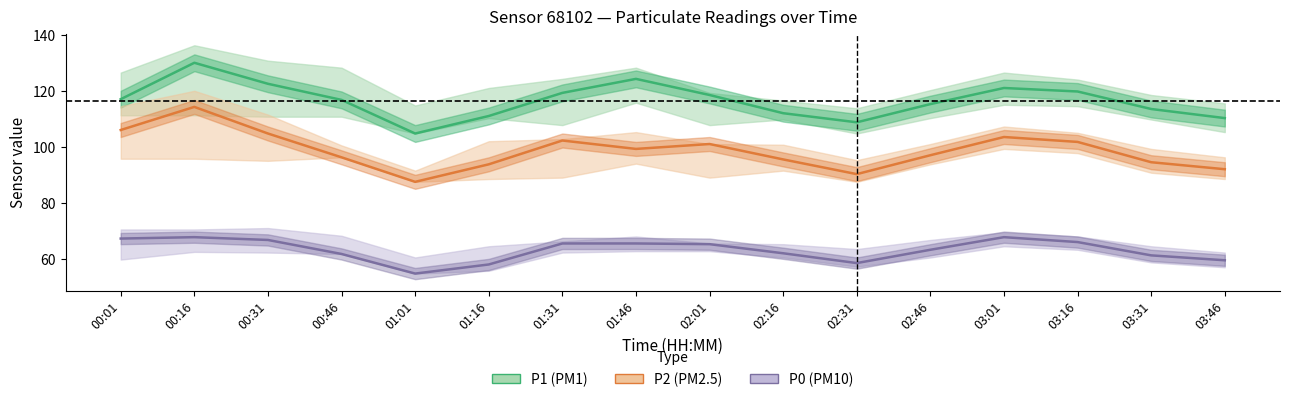

True or false: P0 has a value of 67.8 at 03:01.

True